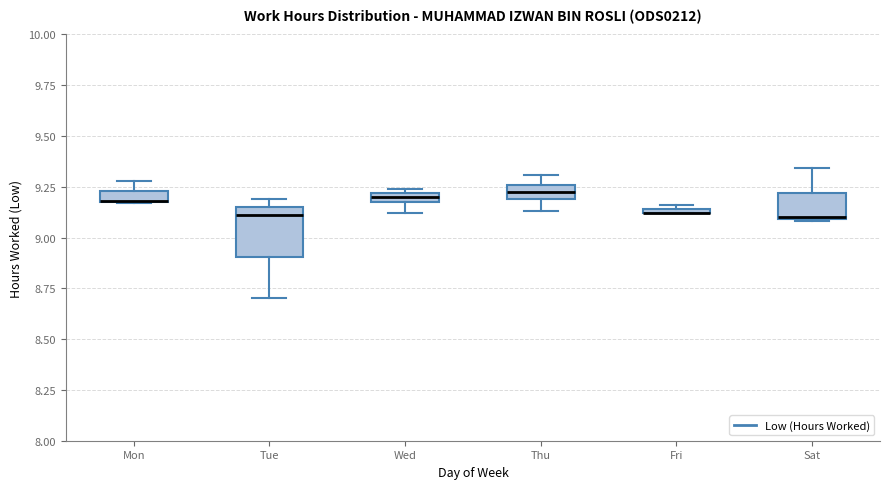

Comparing the boxes themselves (not the whiskers), which one is the tallest?

Tue